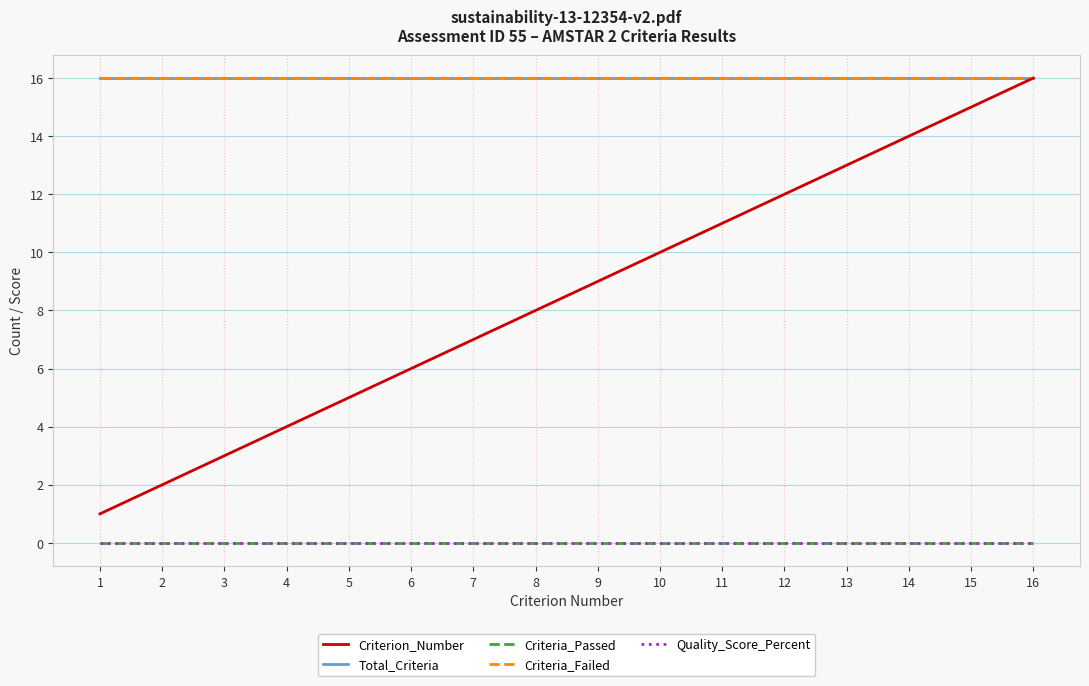

The Criteria_Failed series shows 6 at 8. True or false?

False